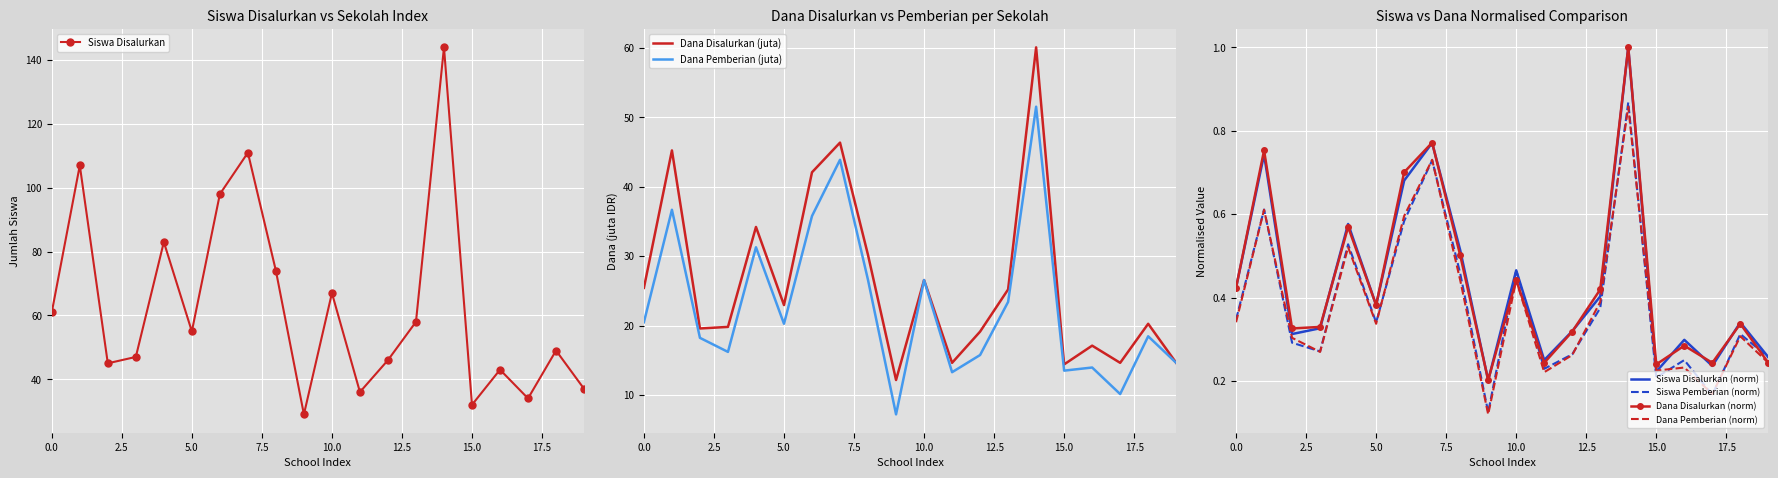

True or false: Siswa Pemberian and Siswa Disalurkan cross at least once.

False